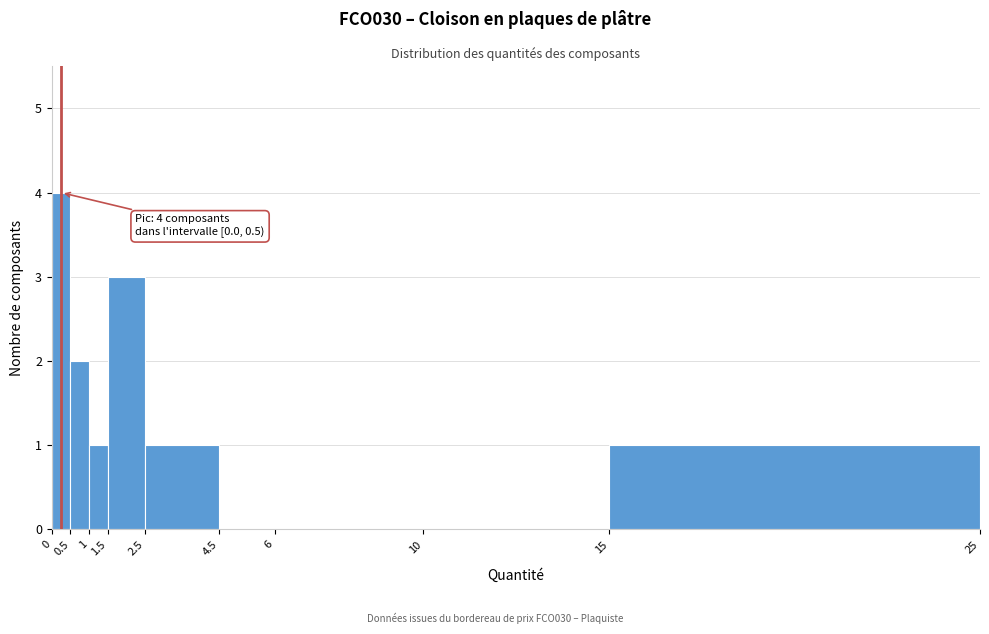

Which range on the x-axis has the tallest bar?

0 to 0.5